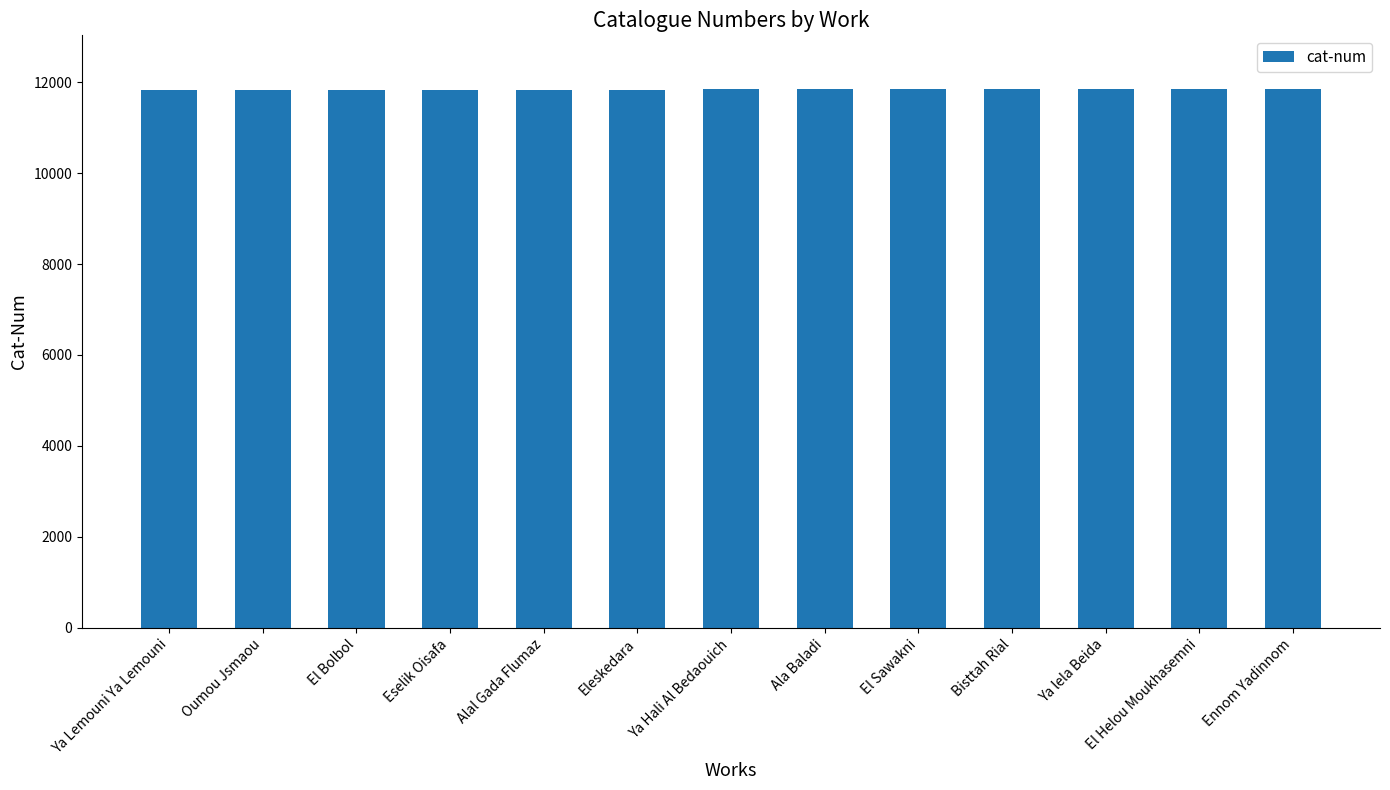

What is the smallest value displayed?

11834